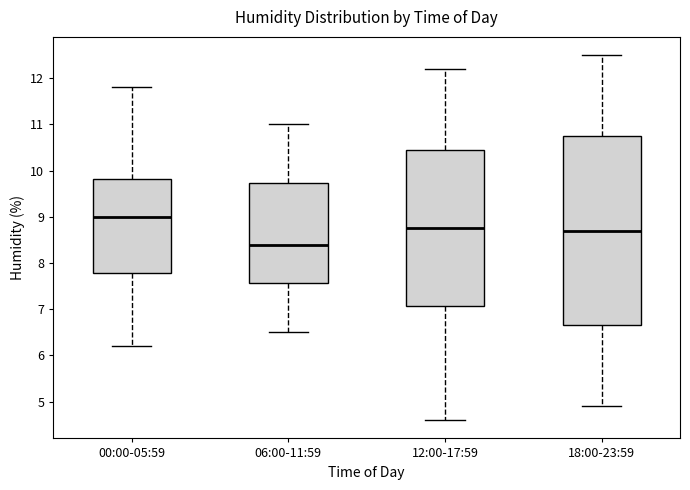

Where is the upper edge of the box for 00:00-05:59 on the y-axis? The values are not printed on the chart, so give them approximately, as read against the axis.

9.8